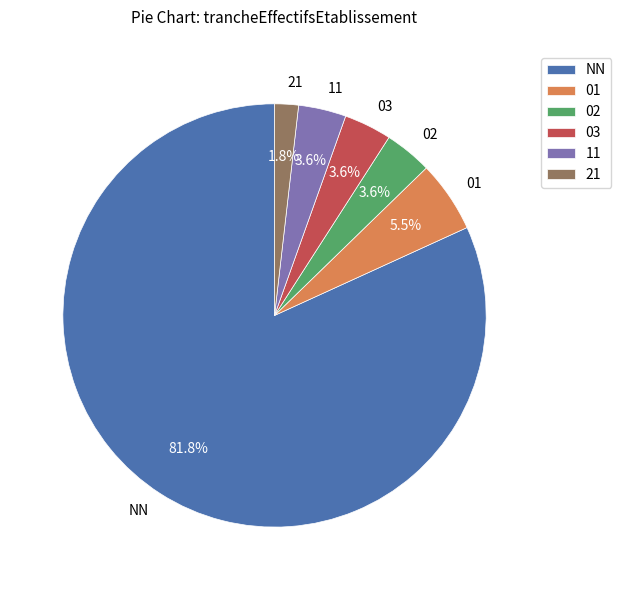

True or false: NN accounts for 82% of the total.

True